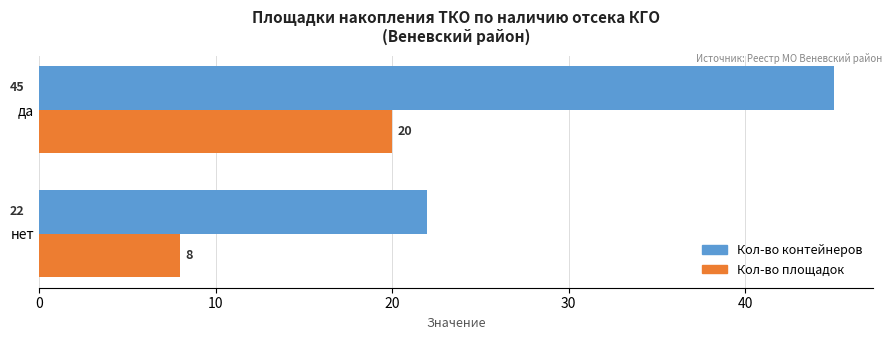

How many data points in Кол-во контейнеров are less than 45?

1